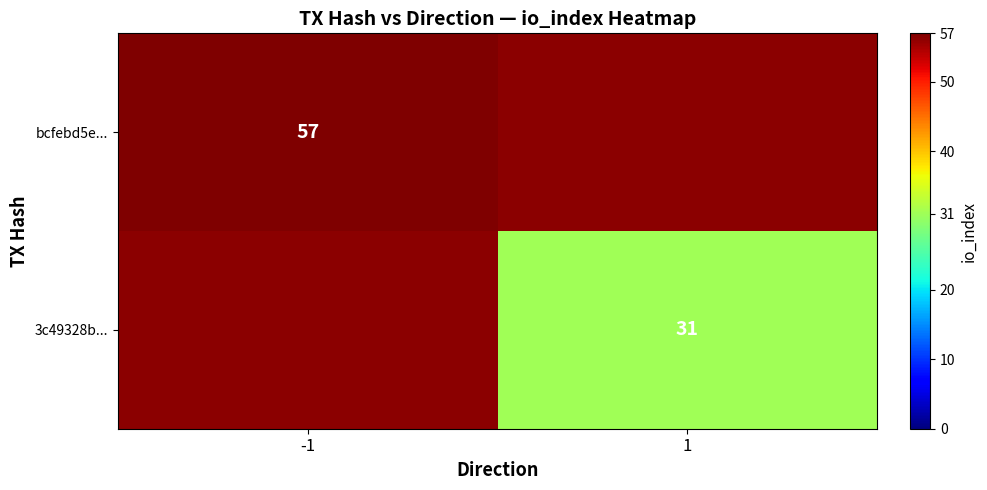

Is it true that bcfebd5e... equals 26 at -1?

False